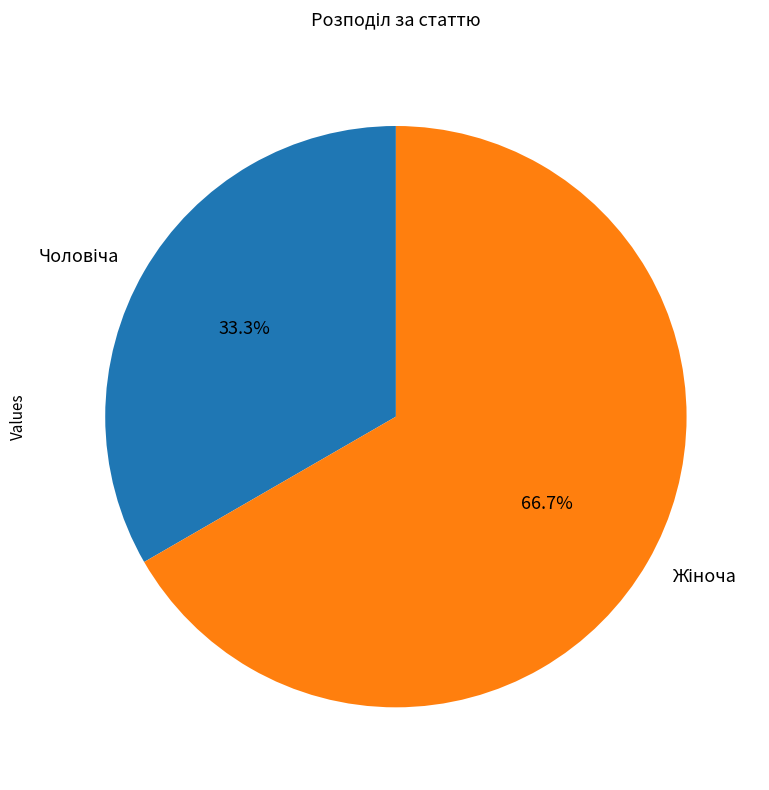

Does any single category account for the majority?

Yes